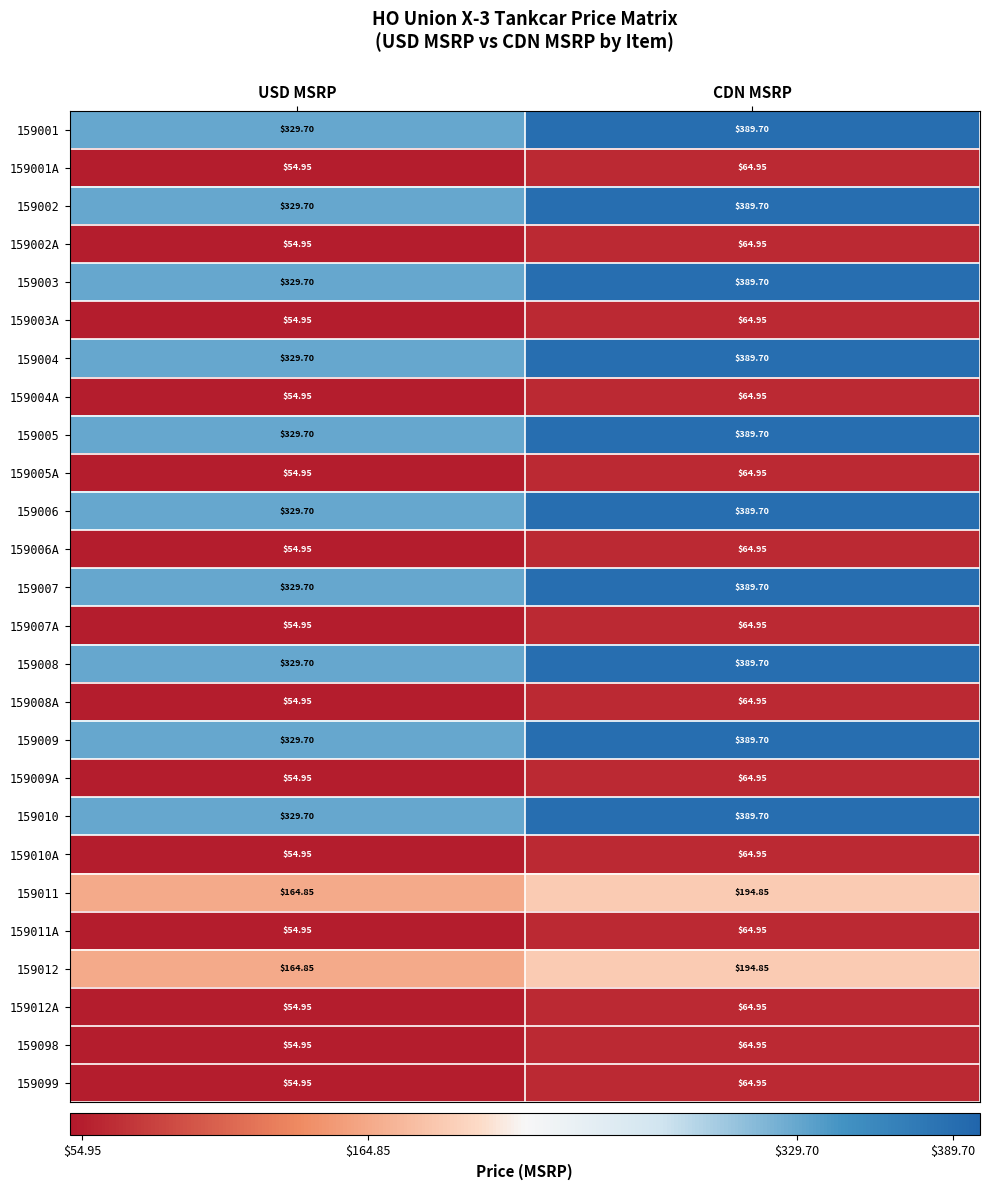

Rank the categories by 159011 value from lowest to highest.

USD MSRP, CDN MSRP